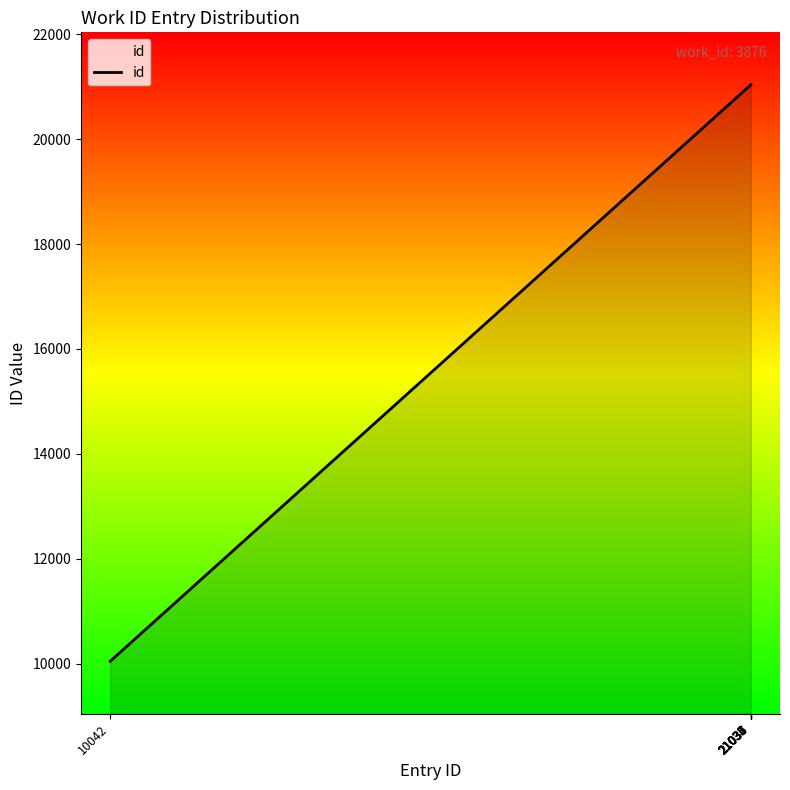

What is the difference between the second highest and minimum values?

10994